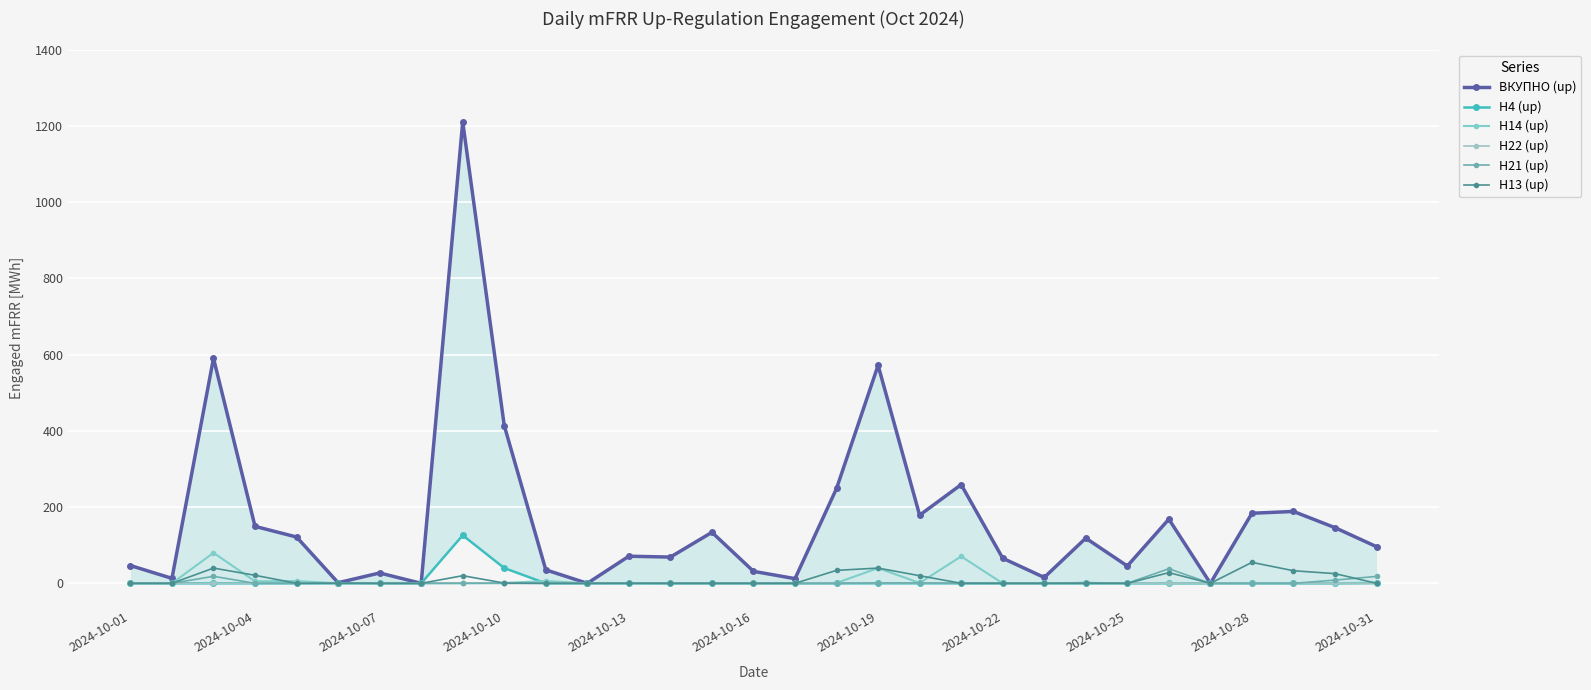

True or false: H13 (up) and H14 (up) intersect in this chart.

True